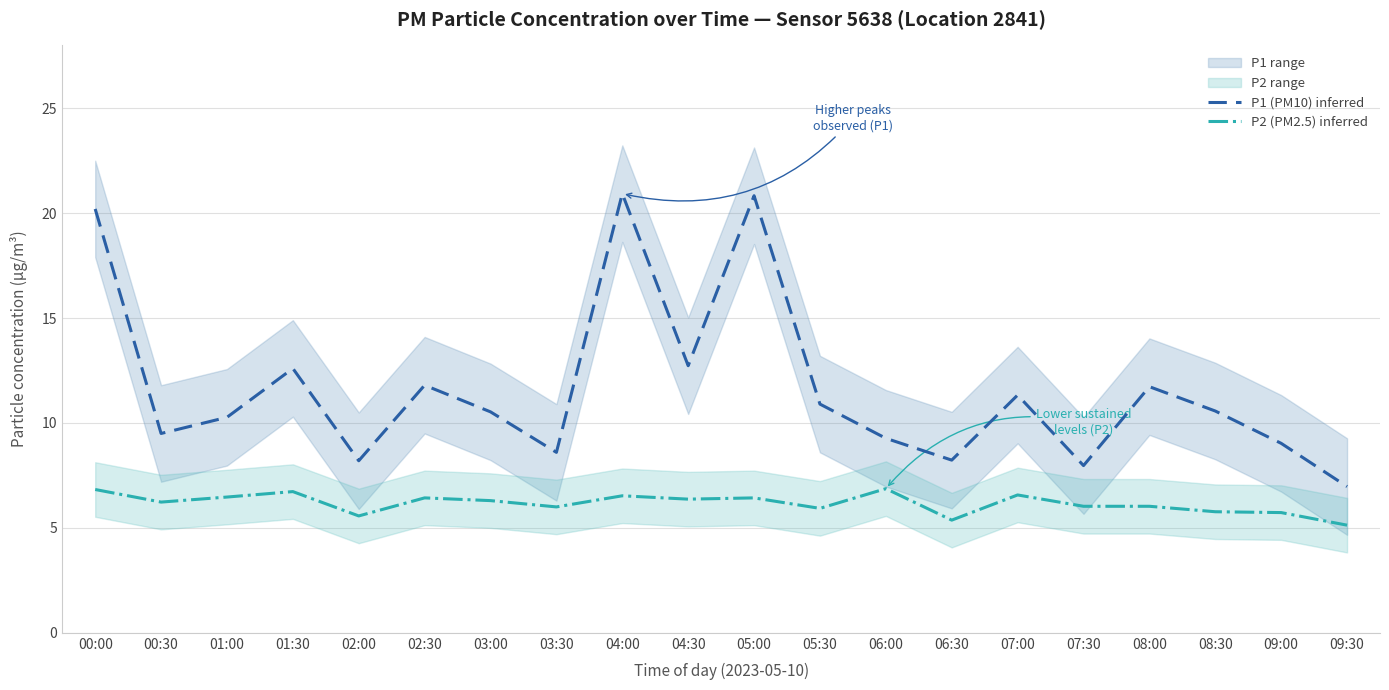

Rank the series by their average value, from highest to lowest.

P1 (PM10) inferred, P2 (PM2.5) inferred